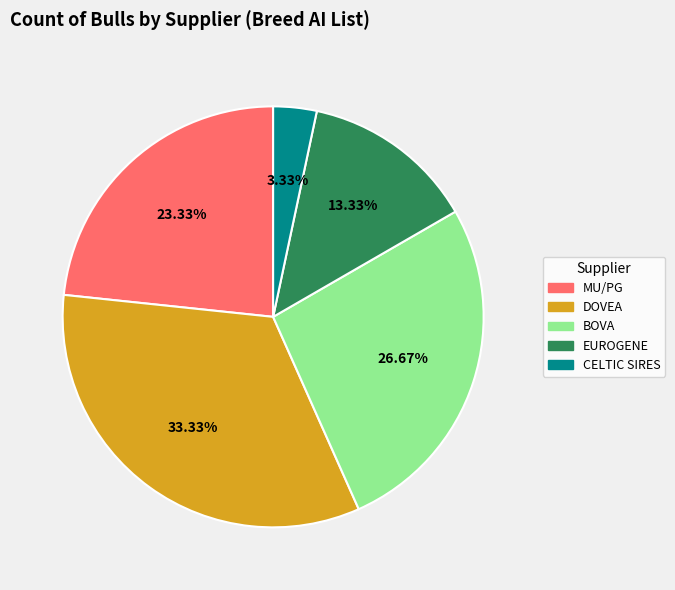

True or false: BOVA accounts for 27% of the total.

True